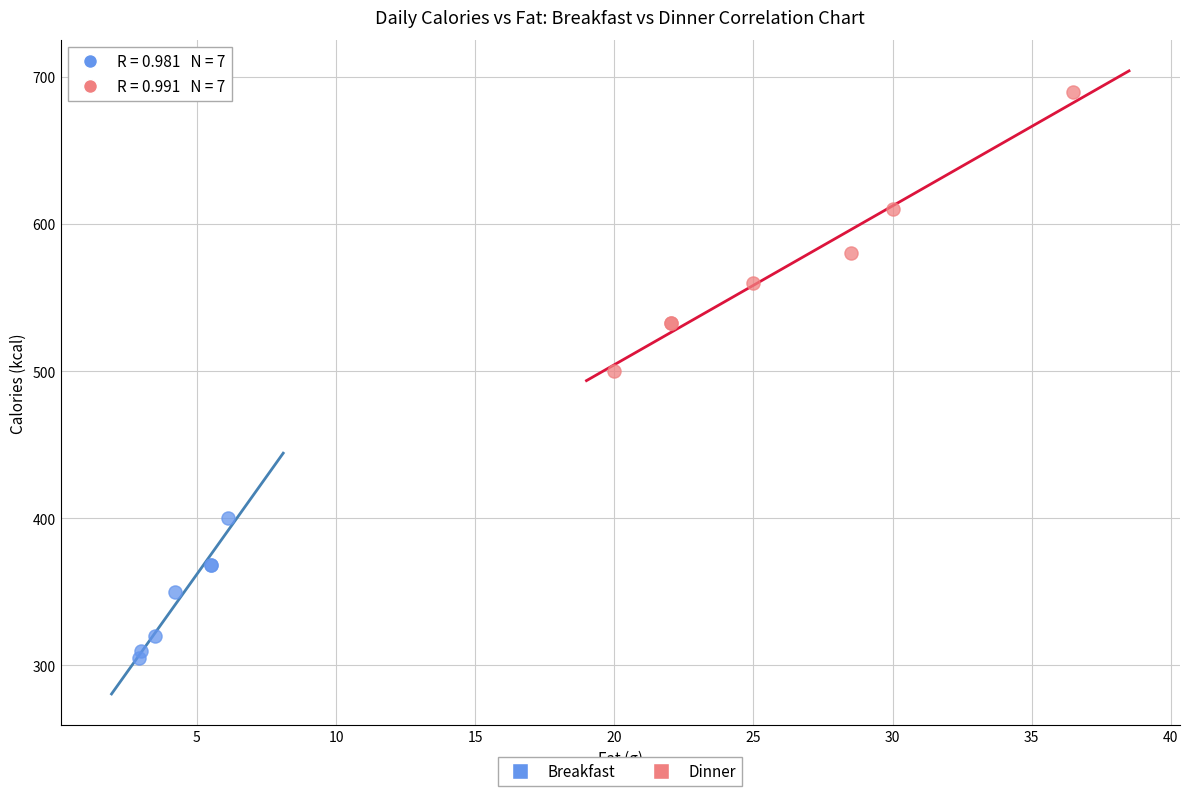

Which series has the widest spread of Y values?

Dinner